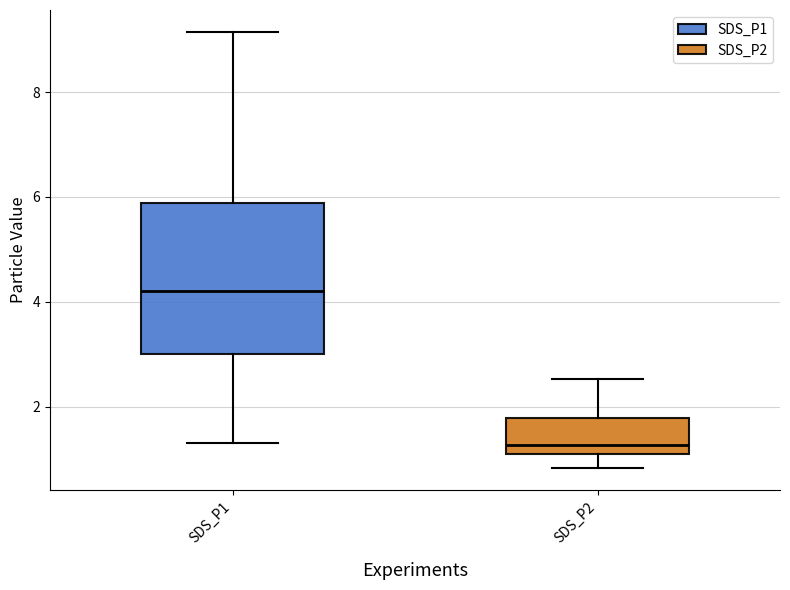

Where does the lower whisker of the box for SDS_P2 end on the y-axis? The values are not printed on the chart, so give them approximately, as read against the axis.

0.8